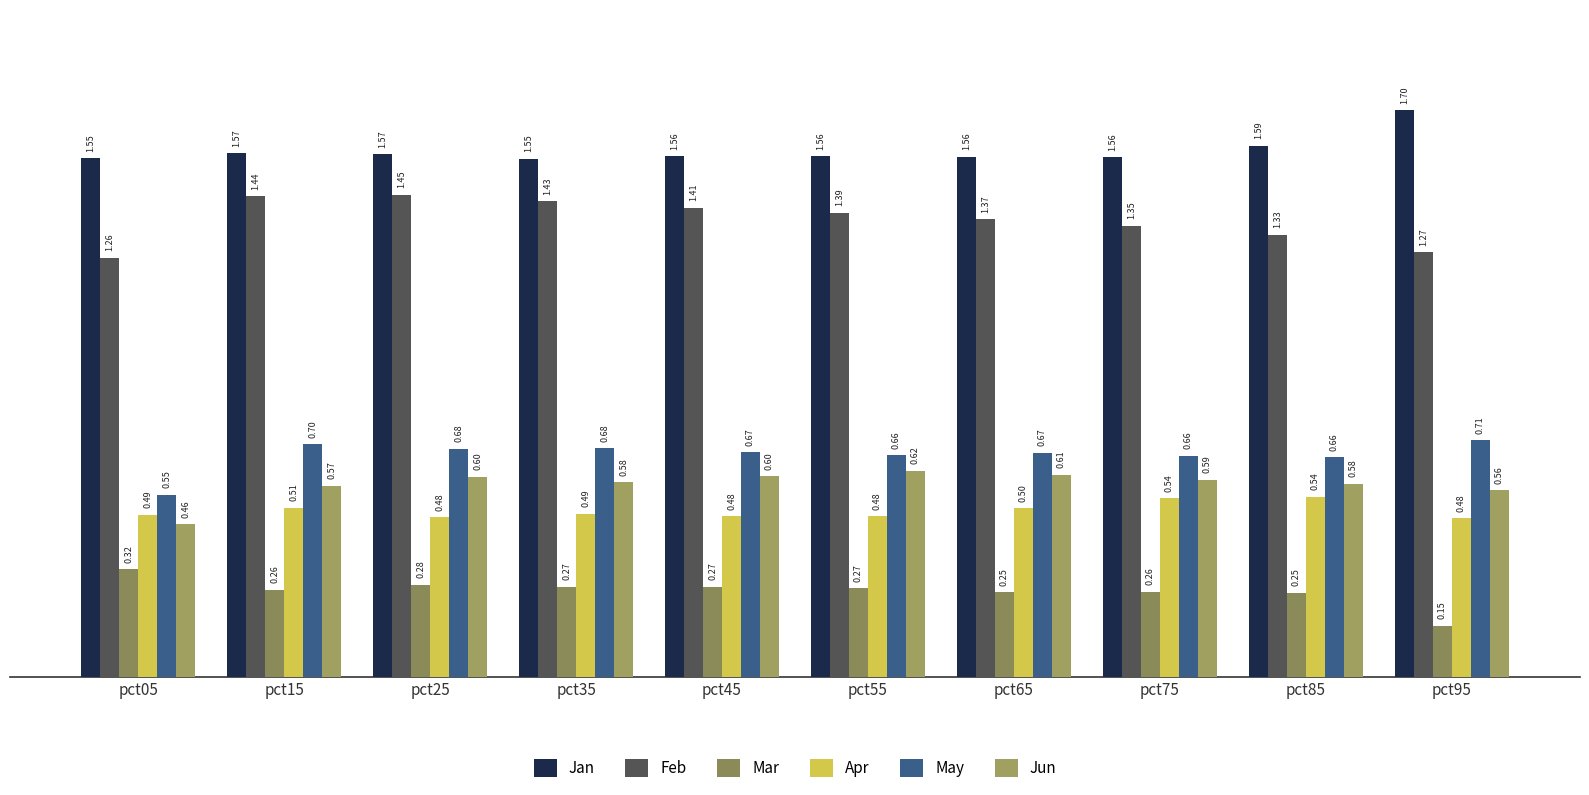

What is the difference between the maximum and second lowest values in the Mar series?

0.1